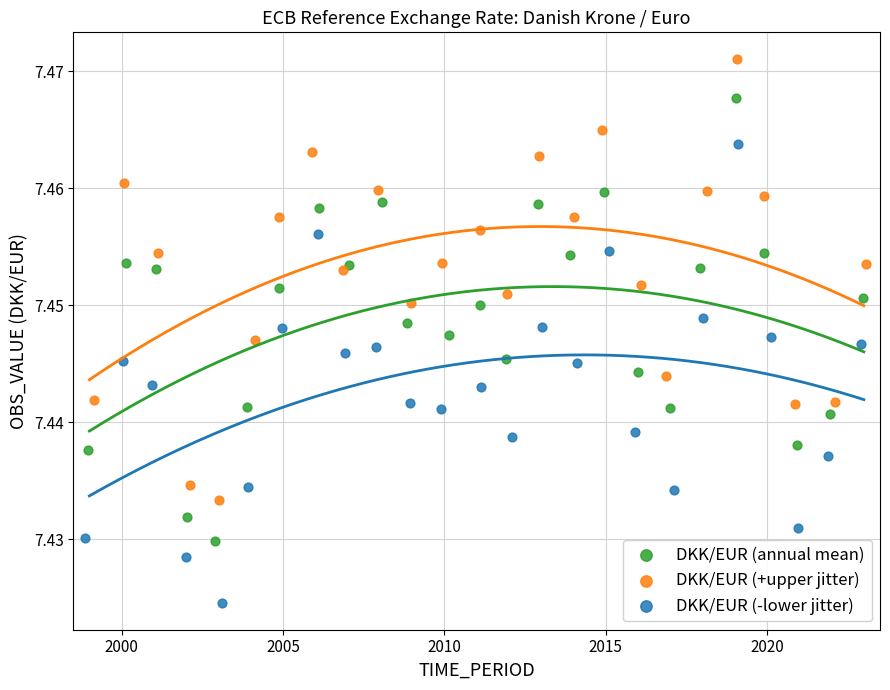

Which series reaches the minimum Y coordinate?

DKK/EUR (-lower jitter)